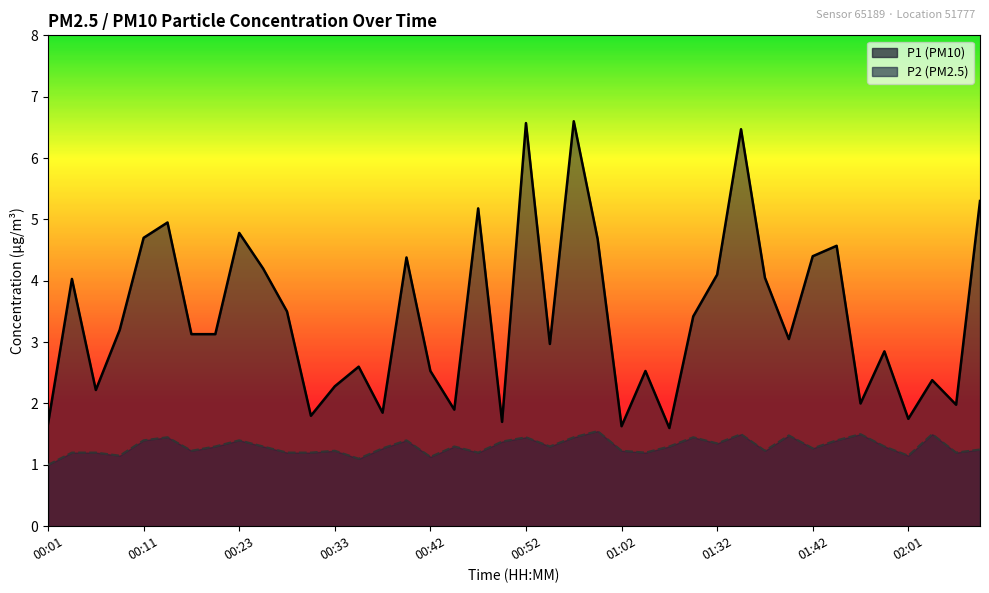

What are all the series names shown in the legend?

P1, P2